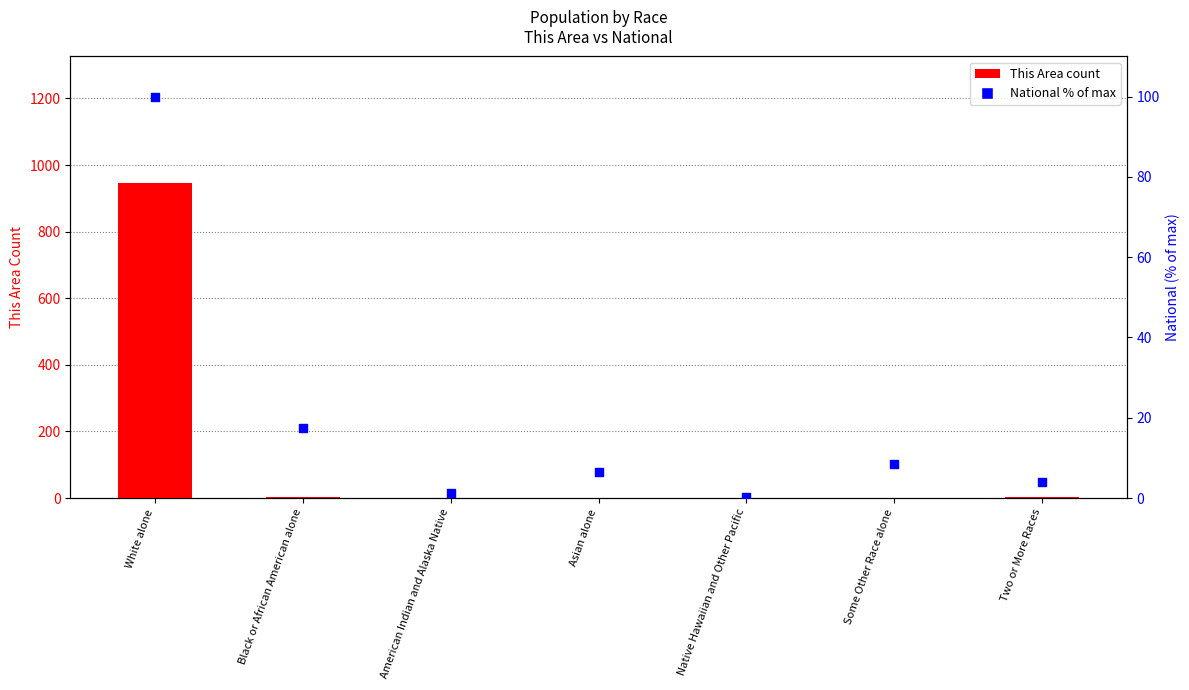

Which series has the widest spread of Y values?

This Area (count)